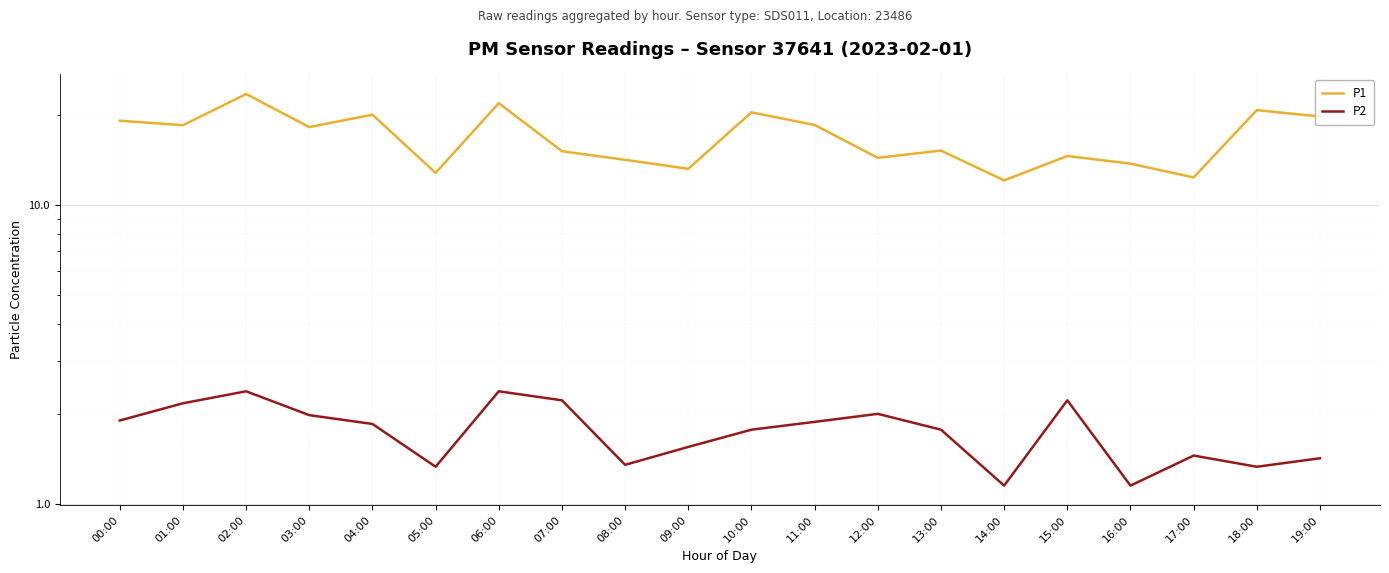

True or false: P2 has more than 2 interior local peaks.

True